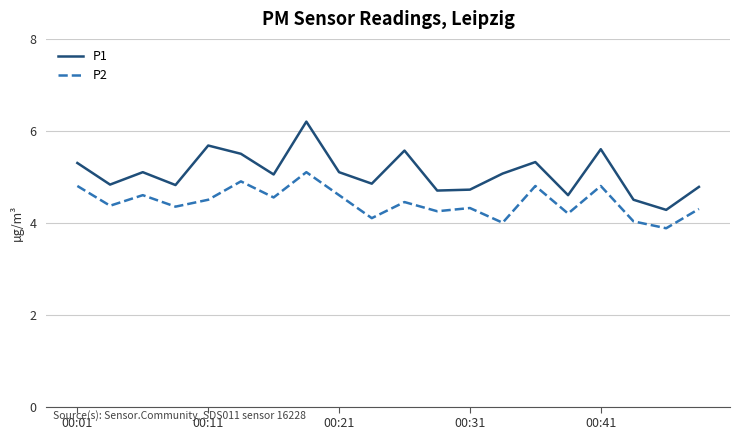

What are all the series names shown in the legend?

P1, P2